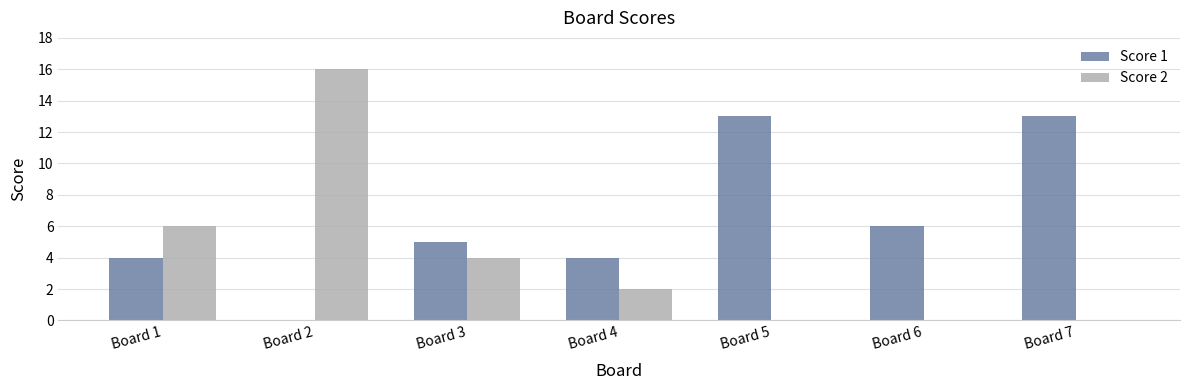

What is the spread (max minus min) of values at Board 2?

16